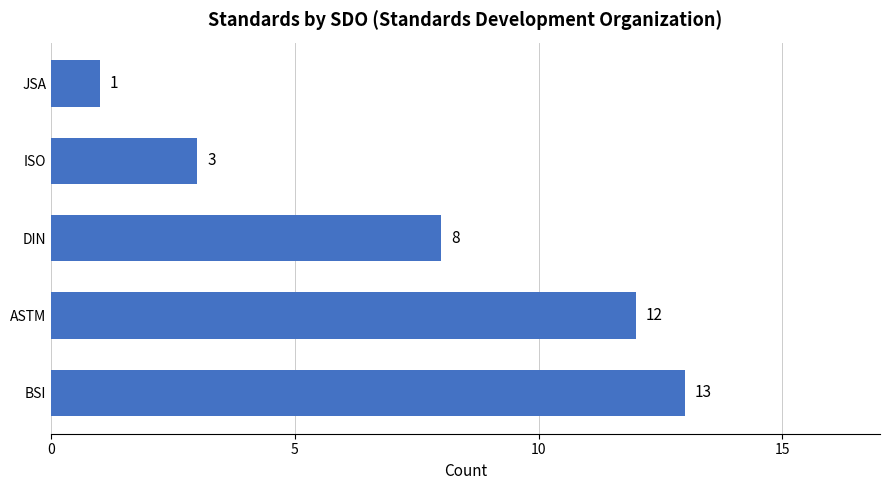

Rank the categories by value from highest to lowest.

BSI, ASTM, DIN, ISO, JSA